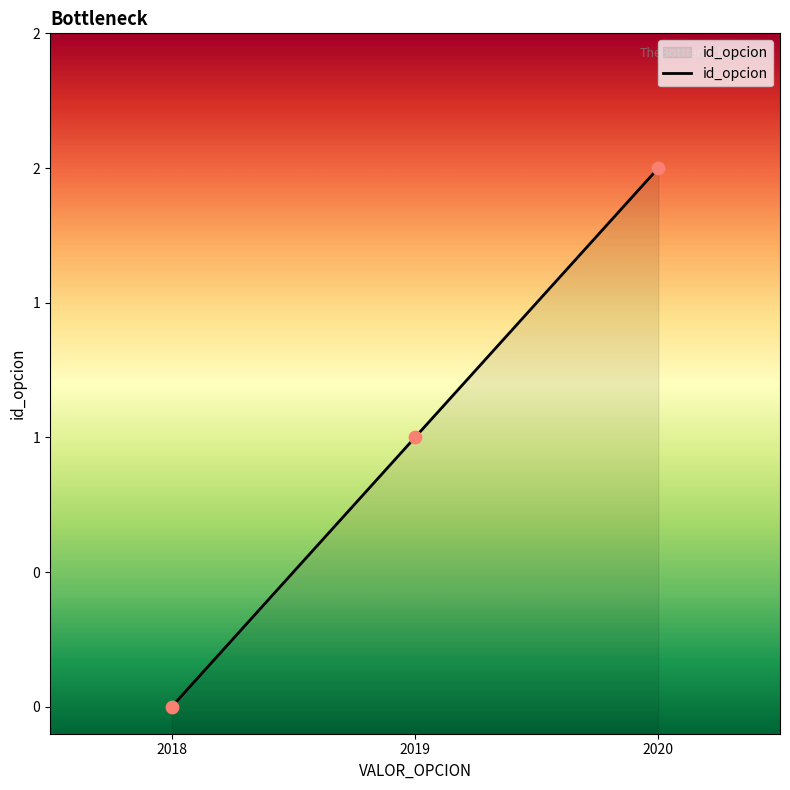

What is the change in value from 2018 to 2020?

+2